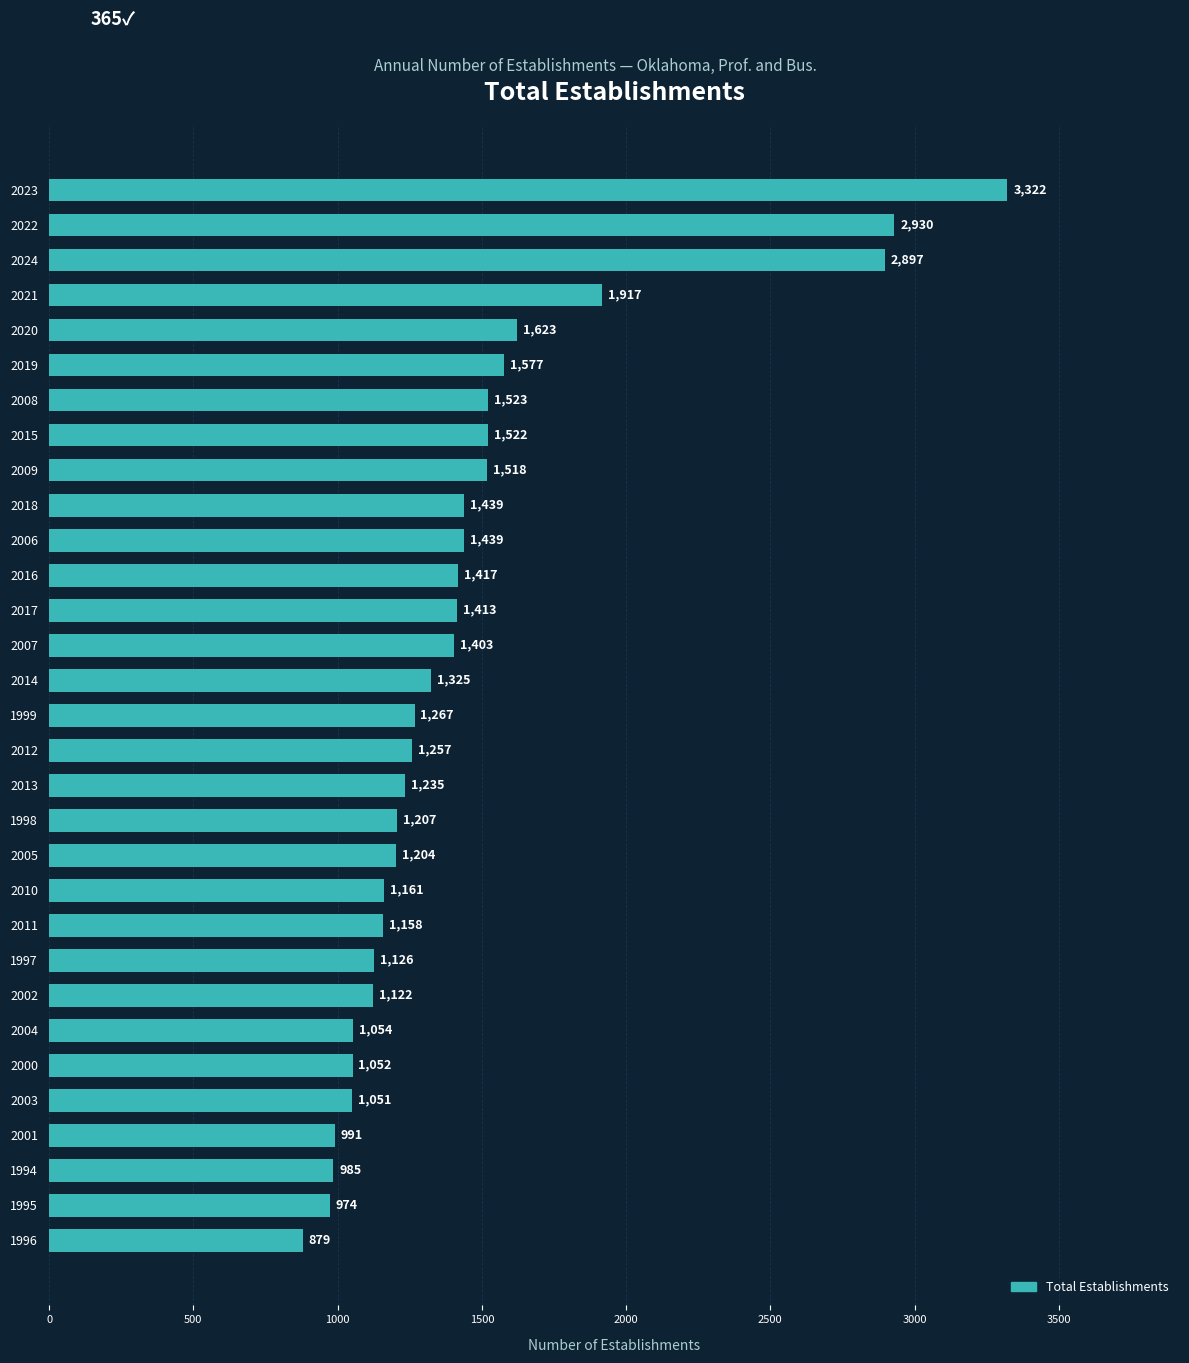

What is the ratio of the value at 2013 to the value at 1999?

1.0